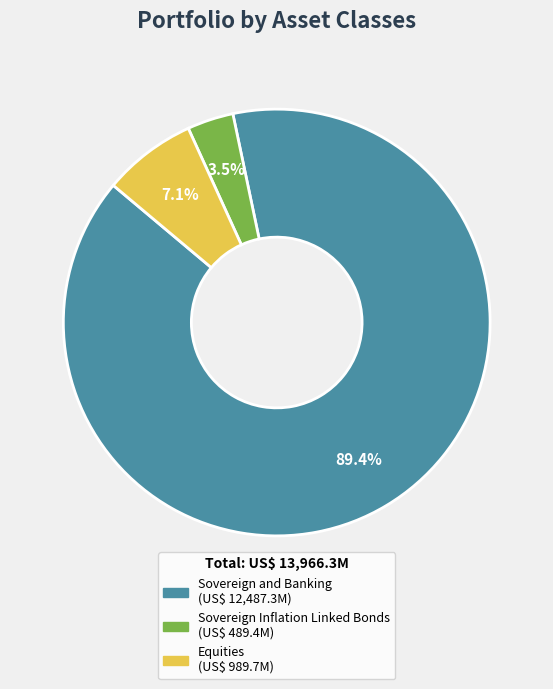

Rank the categories by value from lowest to highest.

Sovereign Inflation Linked Bonds, Equities, Sovereign and Banking